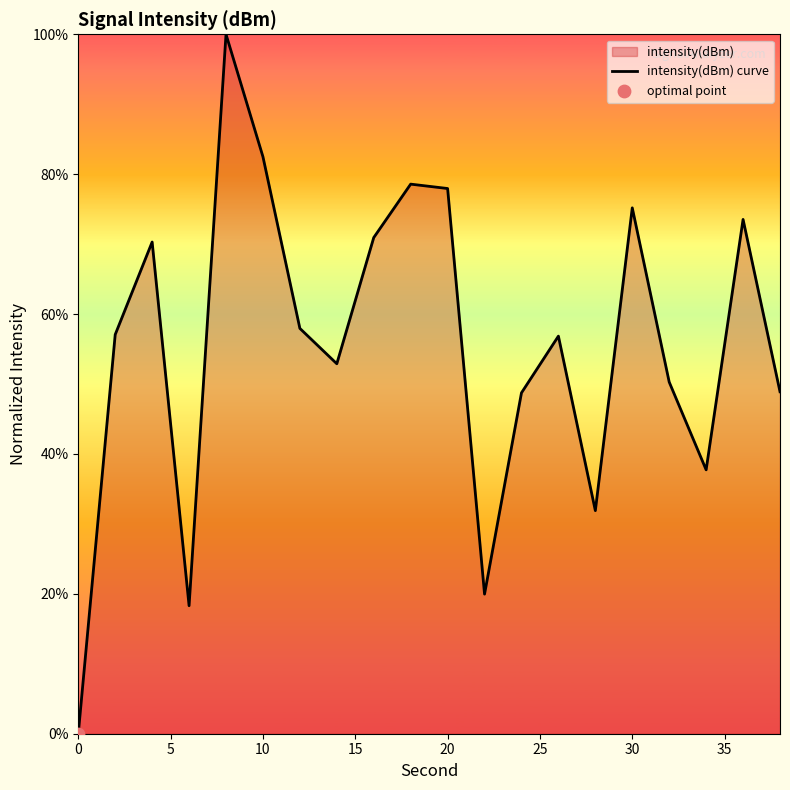

What is the difference between the maximum and minimum values?

100.0